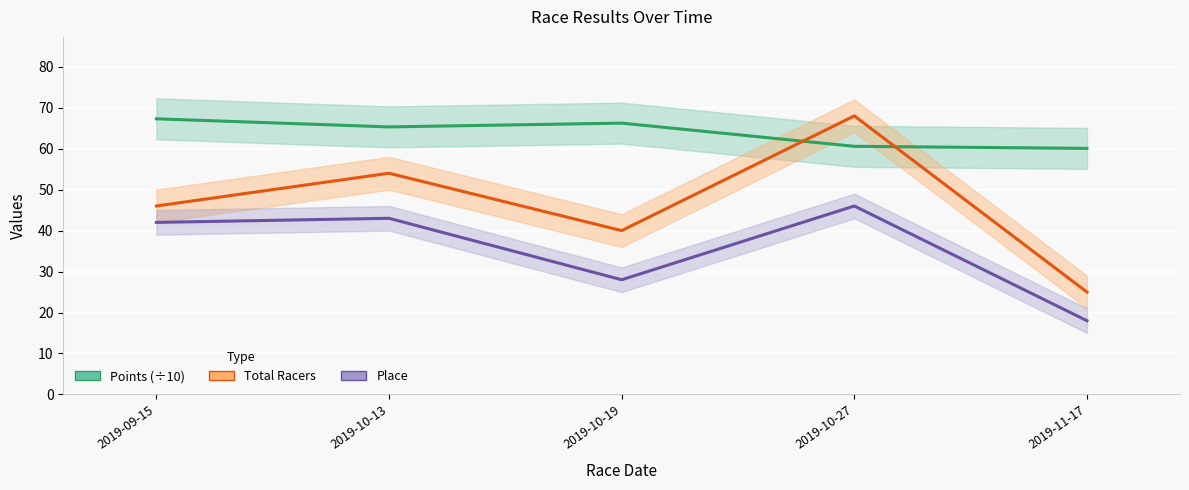

Which series has the largest range (max minus min)?

Total Racers